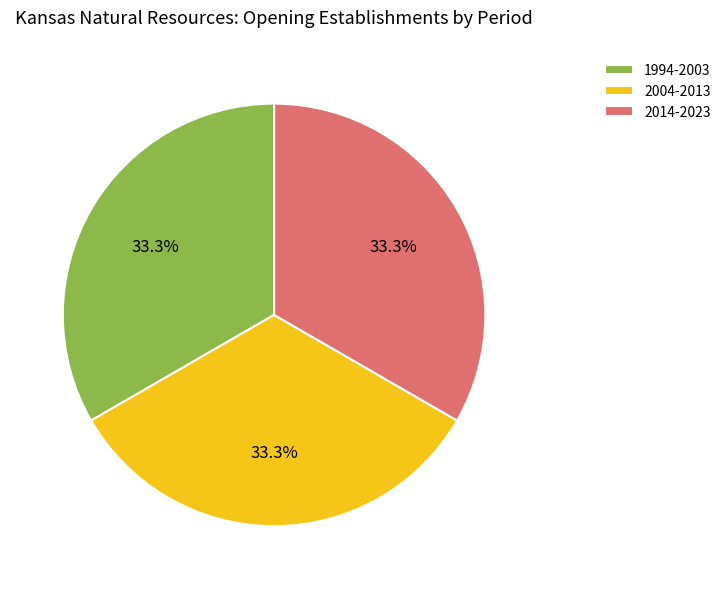

What percentage do 2014-2023 and 1994-2003 together represent?

66.7%